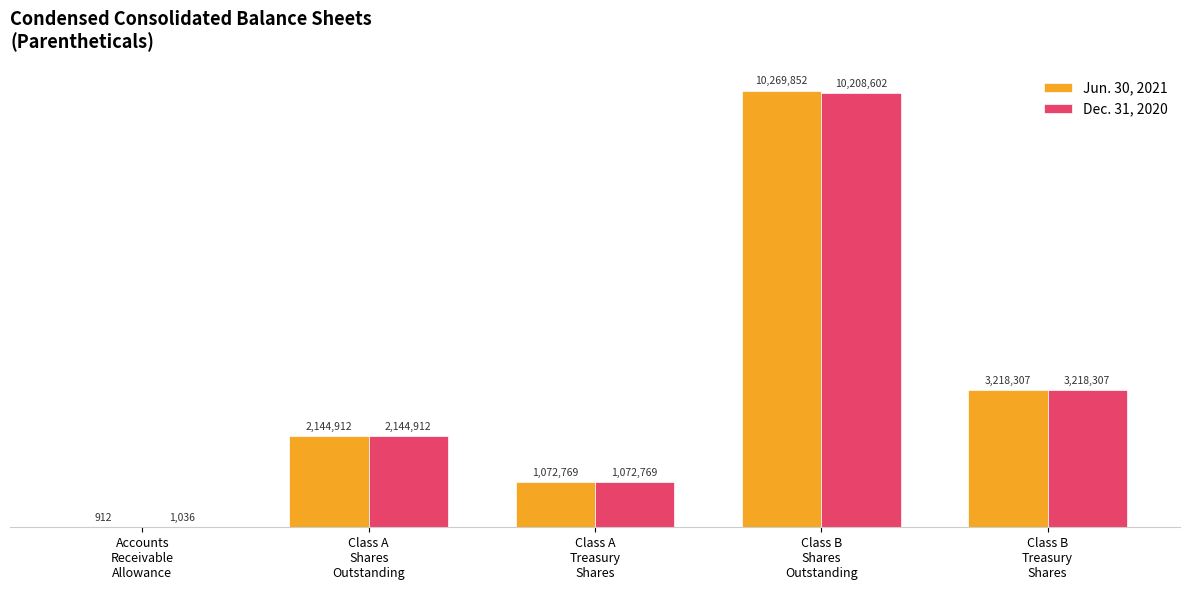

What is the label of the 1st bar from the left?

Accounts
Receivable
Allowance